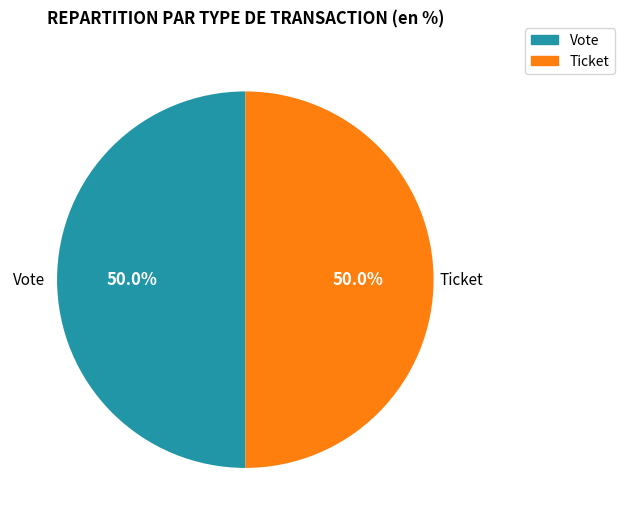

What is the ratio of the value at Vote to the value at Ticket?

1.0